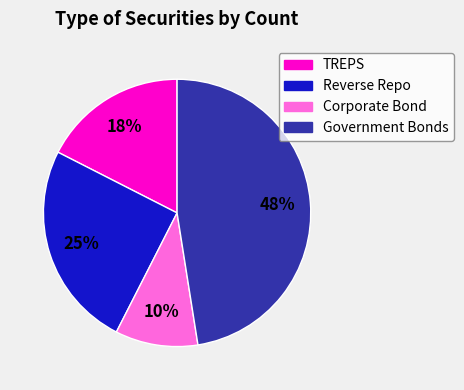

To the nearest percent, what is the average slice percentage?

25%